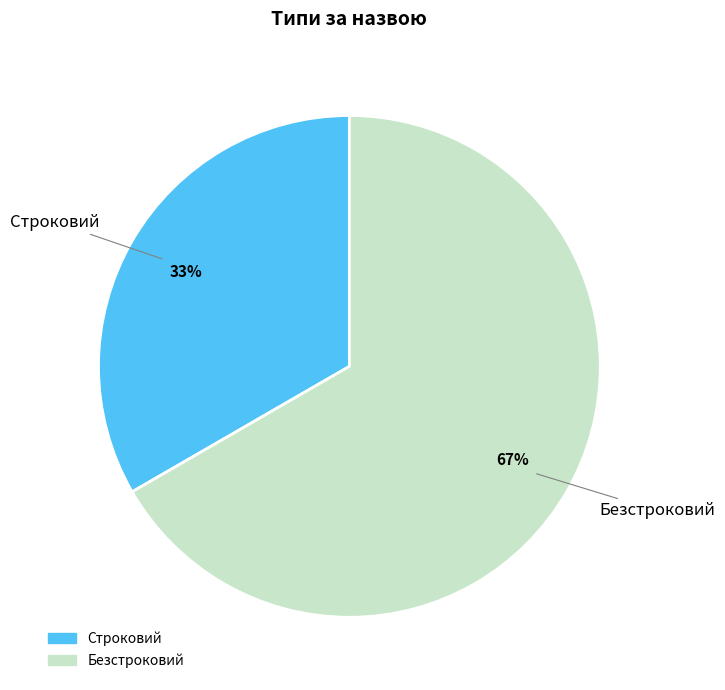

The Строковий slice represents 27% of the pie. True or false?

False